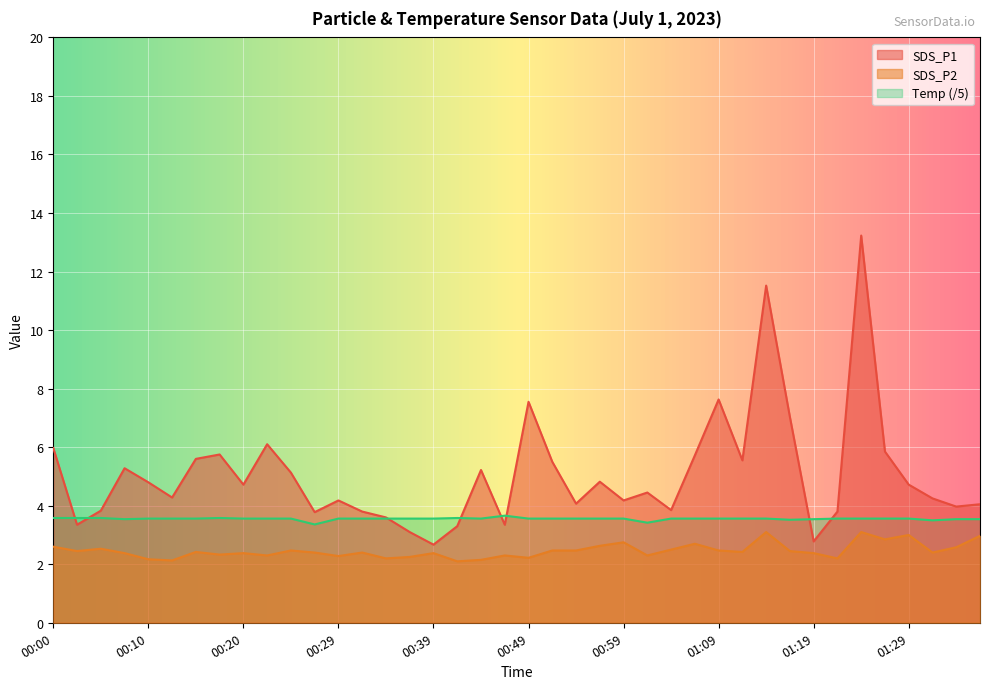

How many categories are shown in the chart?

40